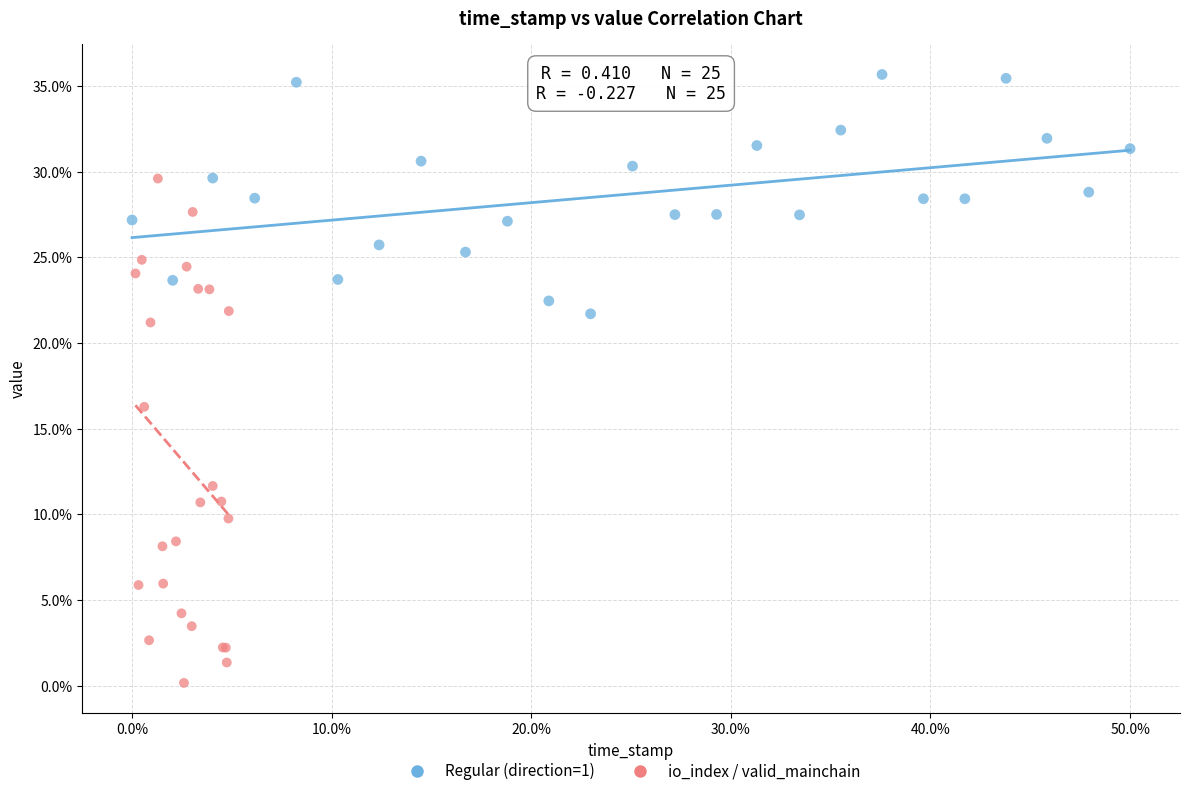

Which series contains the lowest Y value?

io_index / valid_mainchain